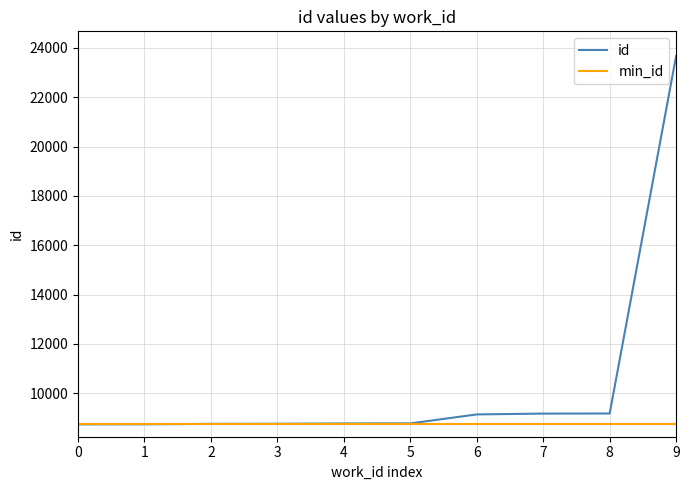

What is the spread (max minus min) of values at 3?

26